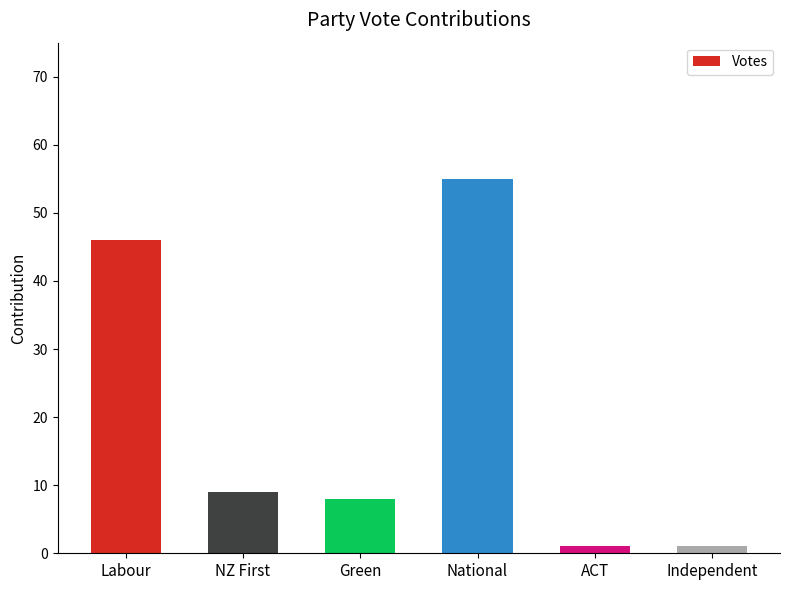

Which has a higher value, ACT or National?

National